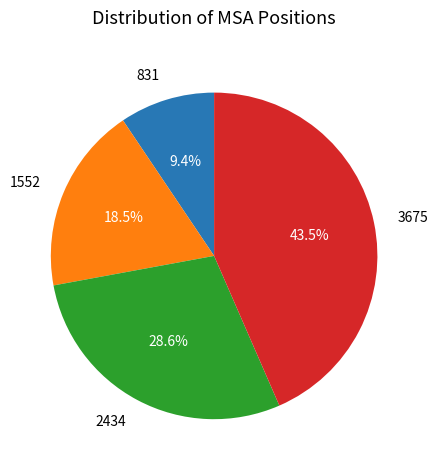

Which category has the biggest portion of the pie?

3675